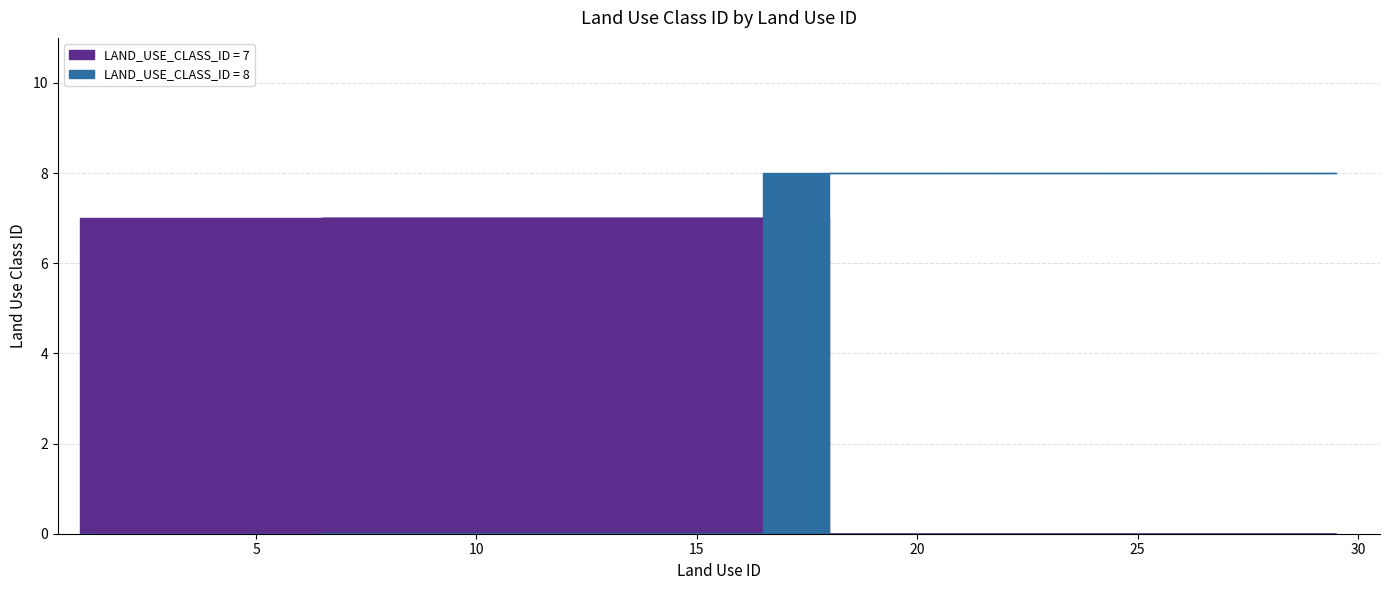

Is it true that the value at 4 is 1?

False